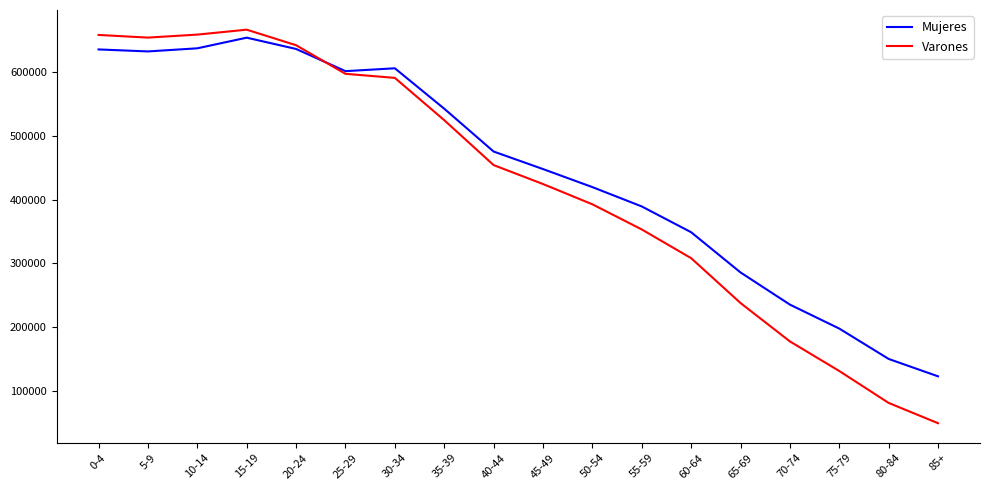

Does the chart have visible grid lines?

No